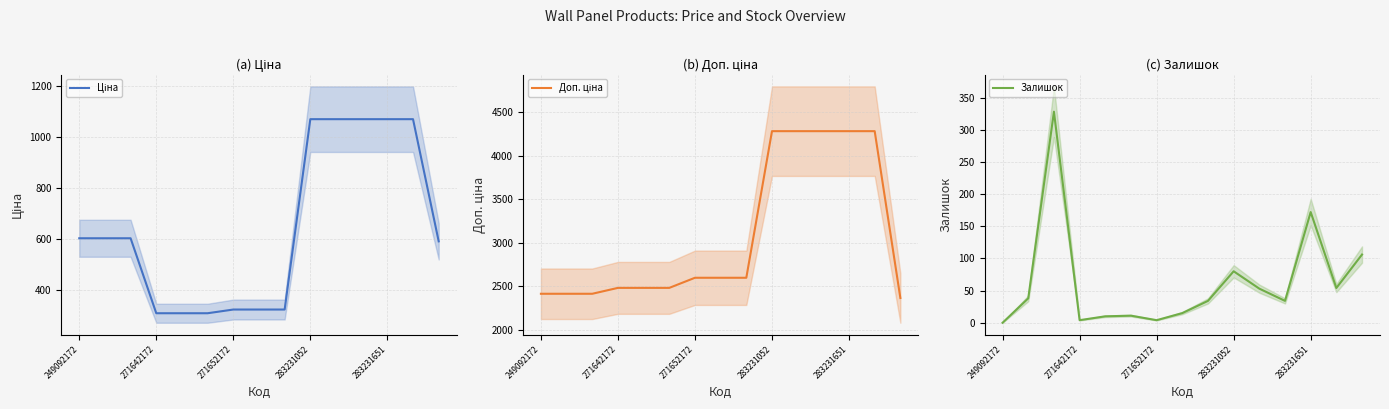

At which label is Залишок closest to 164?

283231651